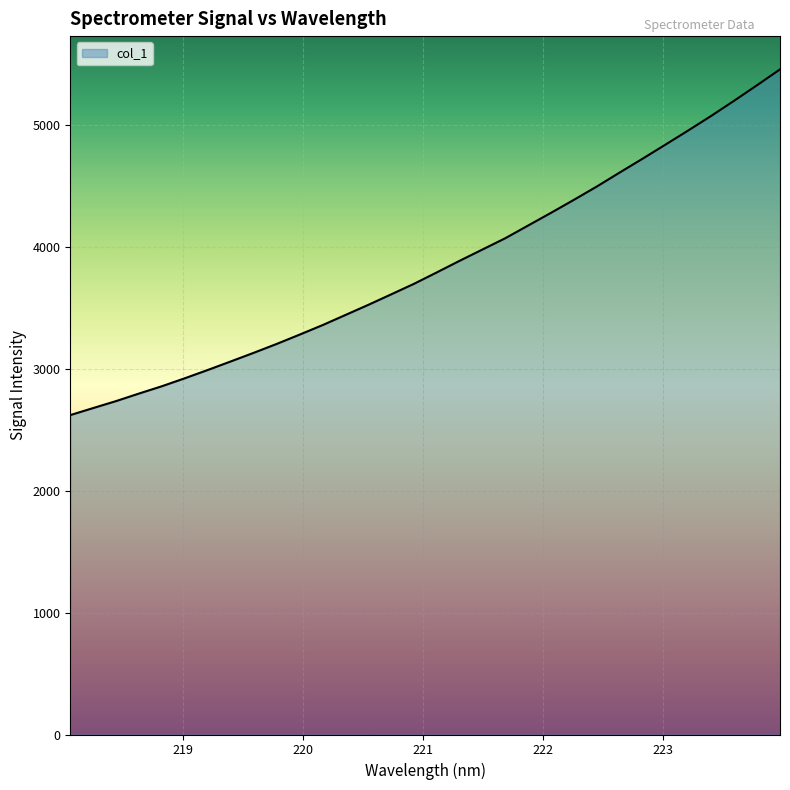

What is the maximum value shown in the chart?

5456.9